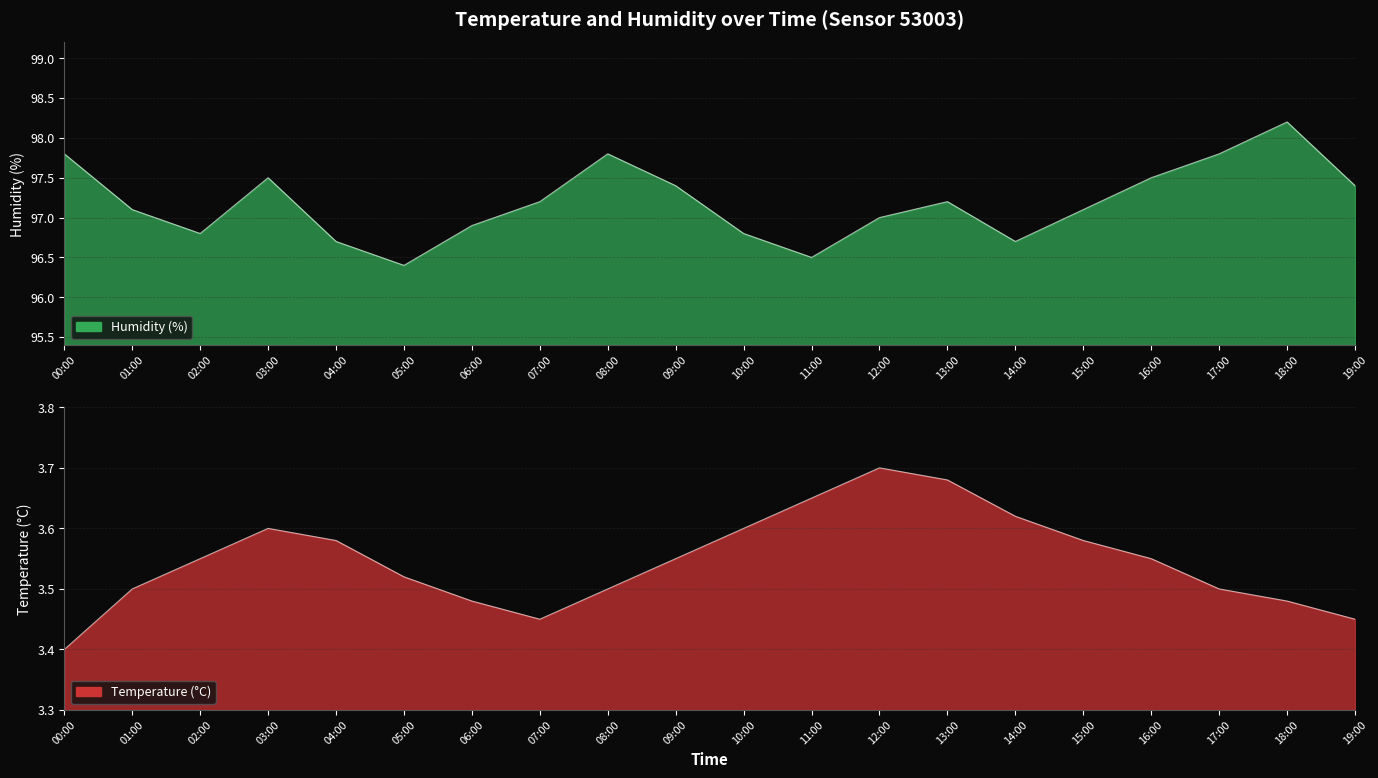

What is the value of the temperature point at the 6th from the left?

3.5